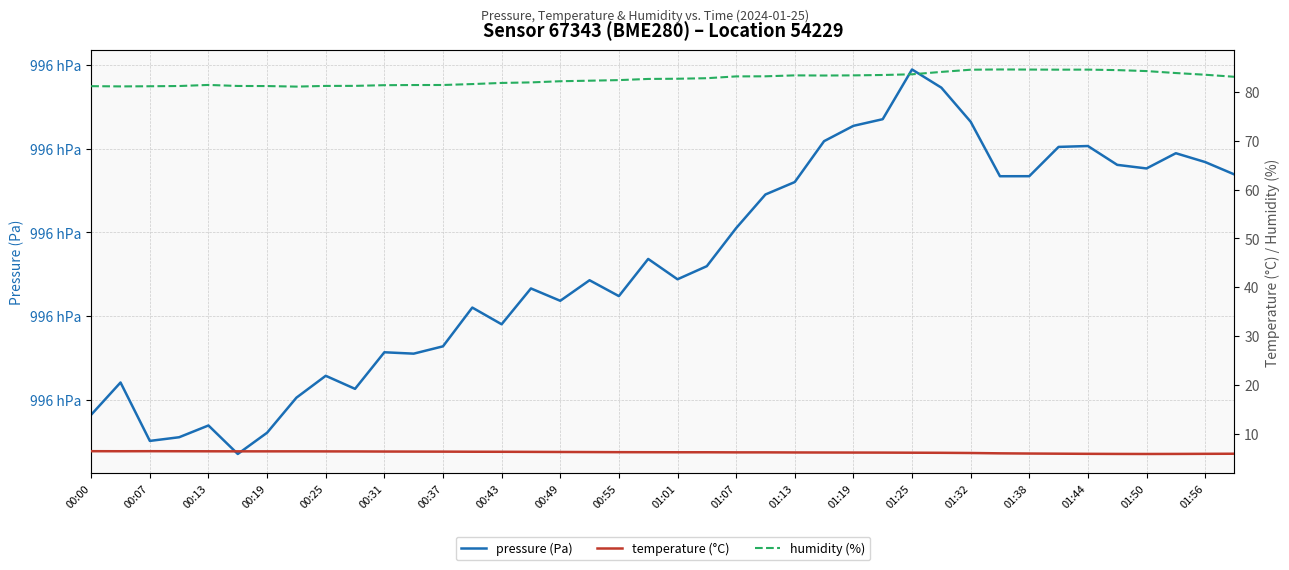

What is the average value of the humidity (%) series?

82.7